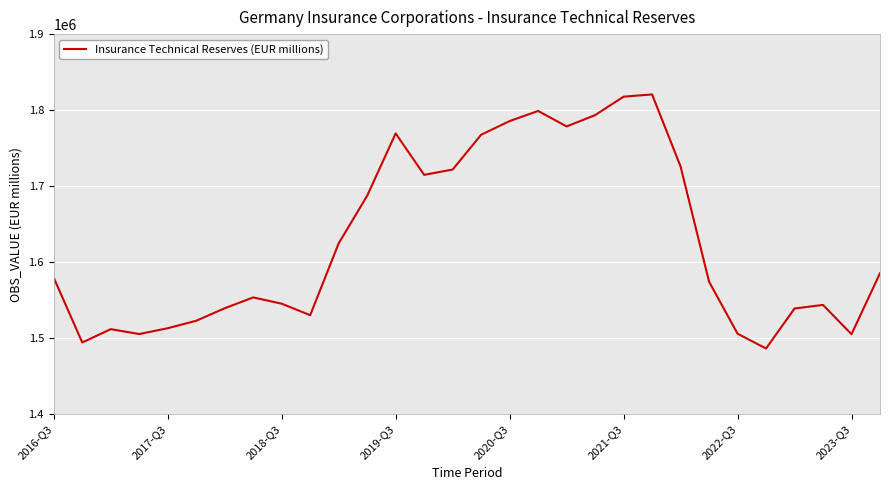

How many lines are shown in the chart?

1